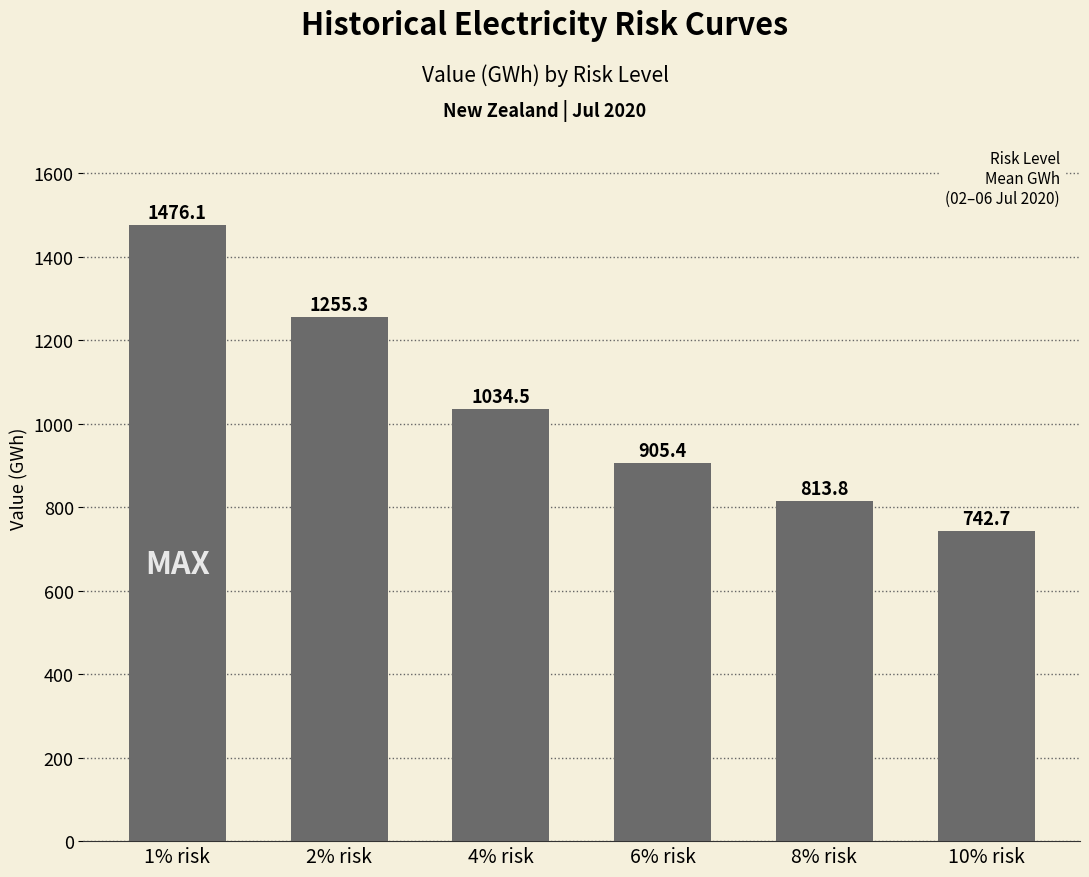

What is the smallest value displayed?

742.7